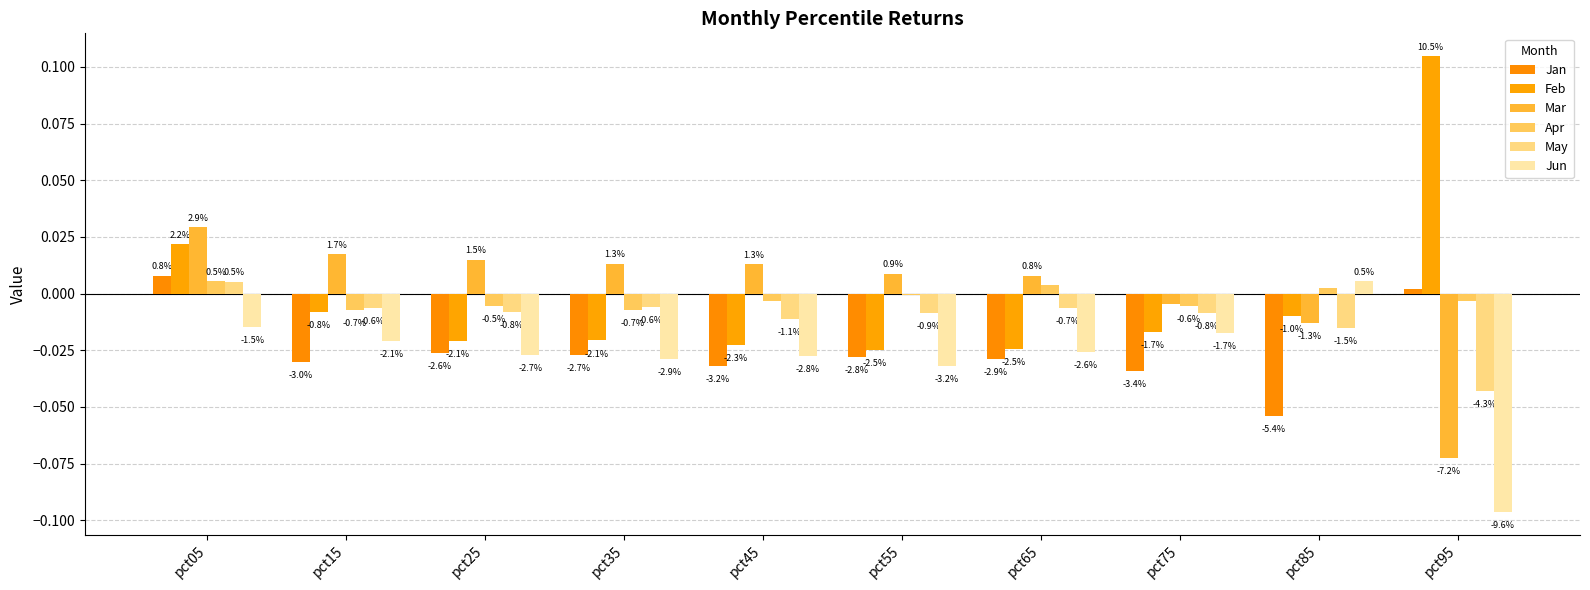

Rank the series by their maximum value, from lowest to highest.

May, Jun, Apr, Jan, Mar, Feb